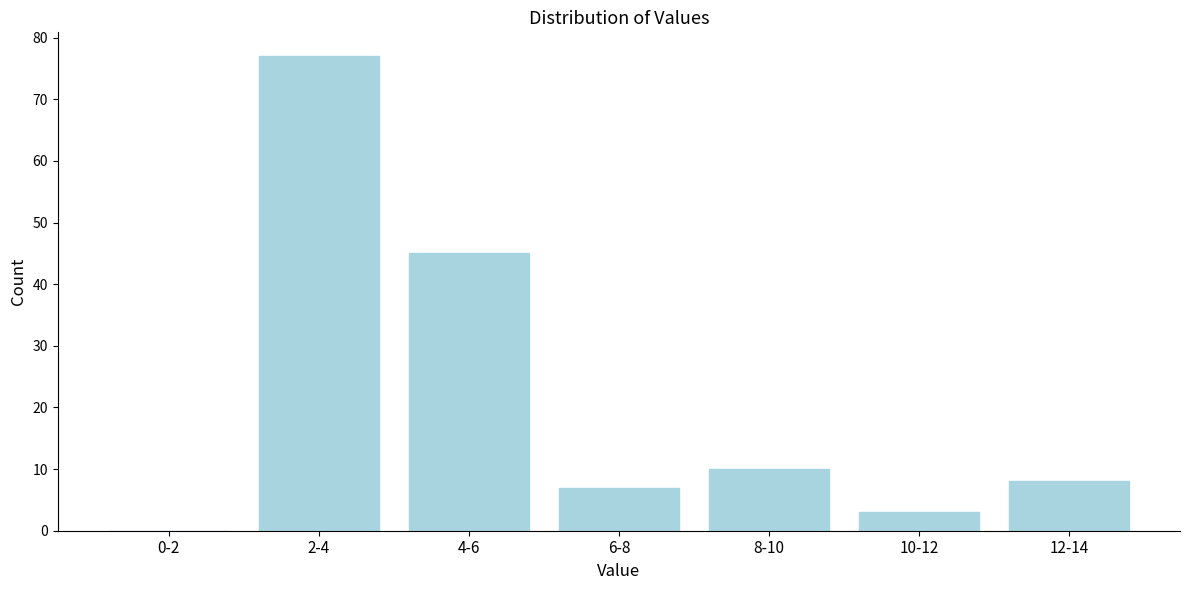

Reading left to right, transcribe all the data shown in this chart.

0-2=0	2-4=77	4-6=45	6-8=7	8-10=10	10-12=3	12-14=8